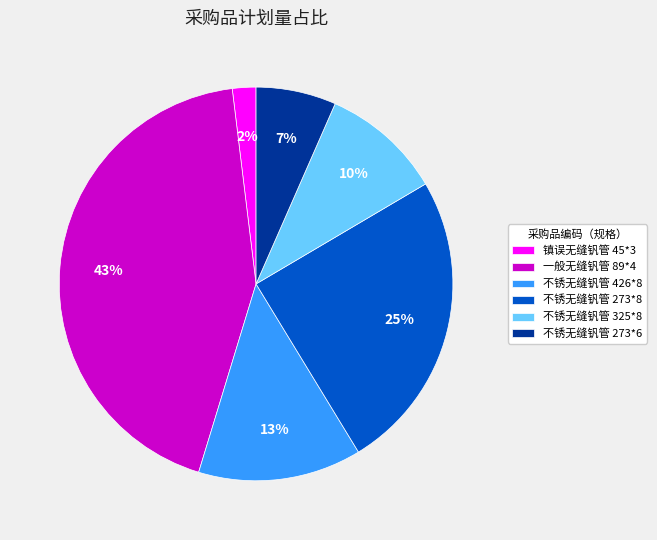

Between 不锈无缝钒管 426*8 and 一般无缝钒管 89*4, which is larger?

一般无缝钒管 89*4